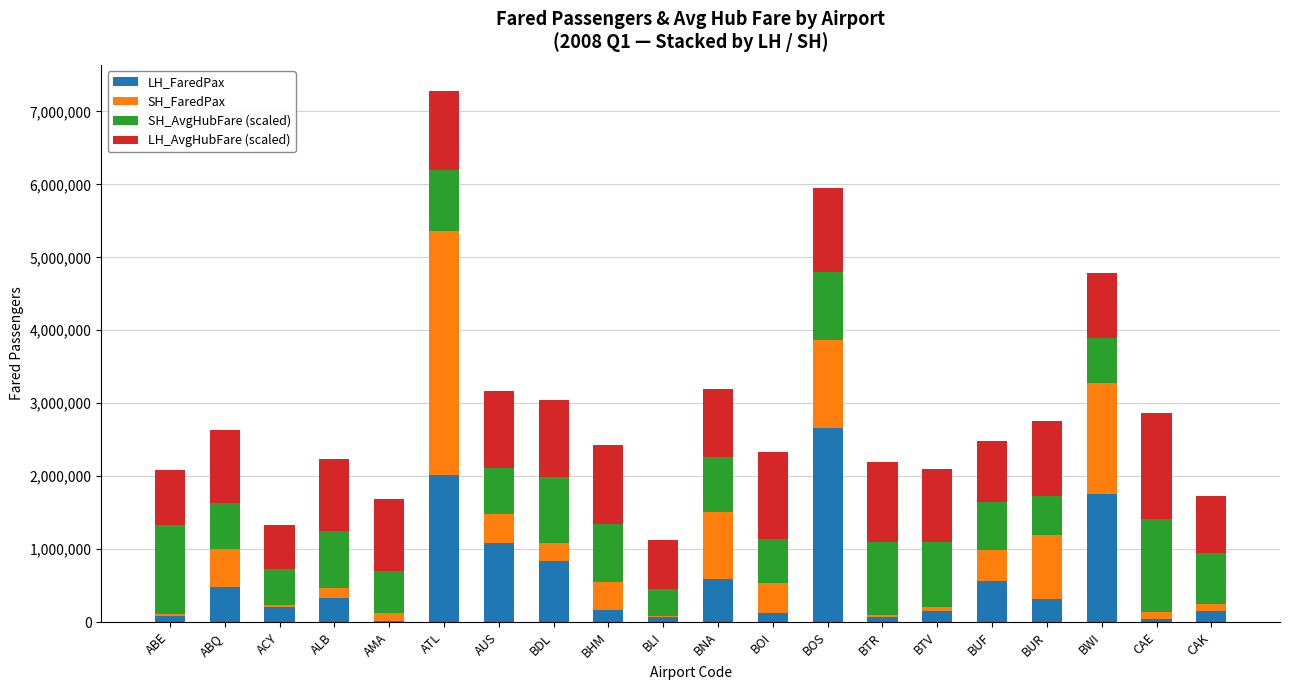

Are the bars grouped side by side (vs. stacked)?

No